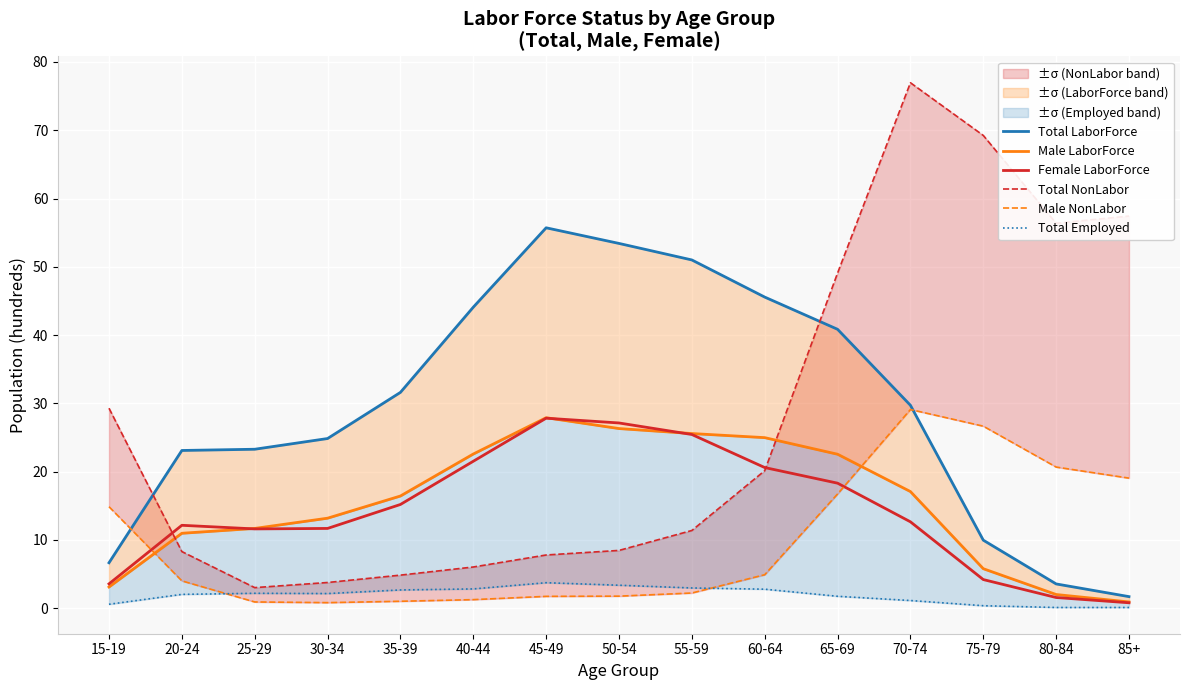

What is the highest value of the Female LaborForce series?

27.8